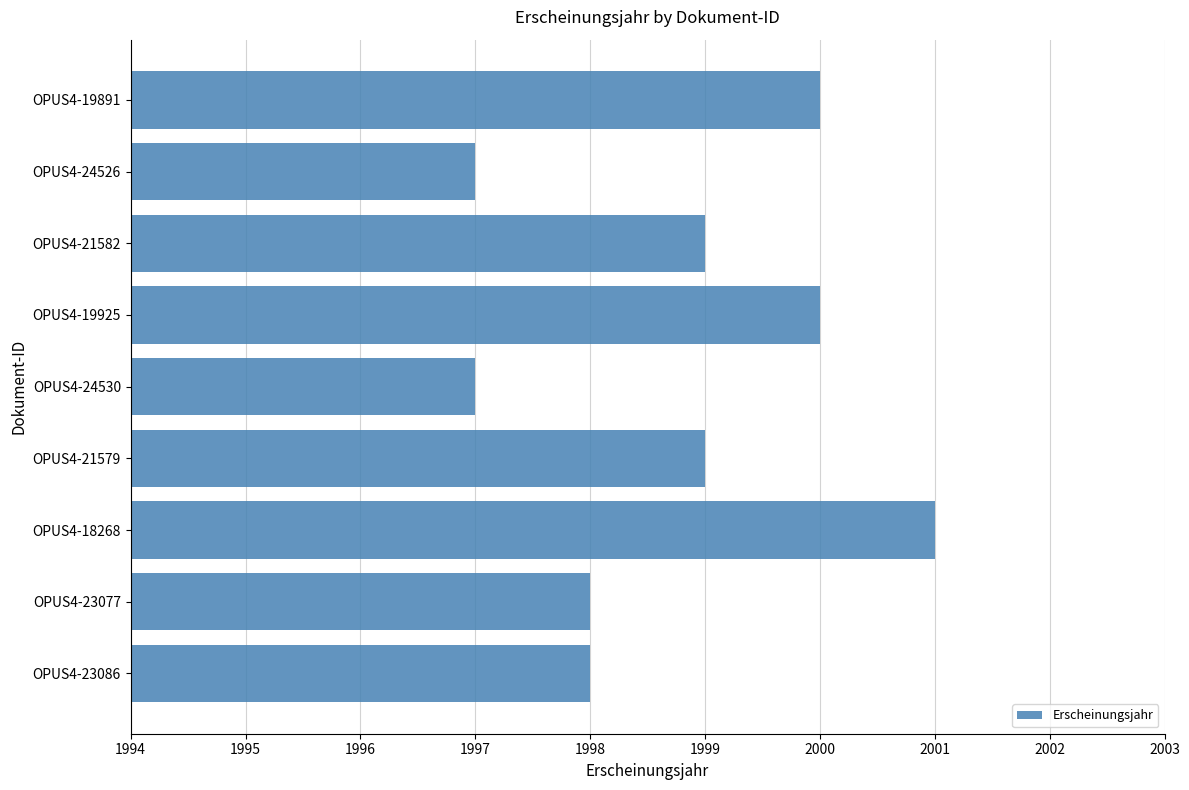

What is the maximum value shown in the chart?

2001